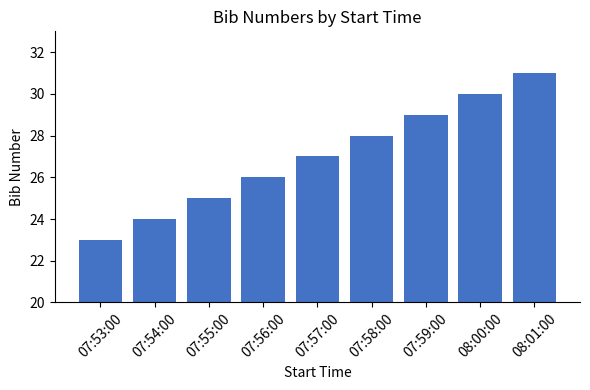

Which has a higher value, 07:56:00 or 07:59:00?

07:59:00